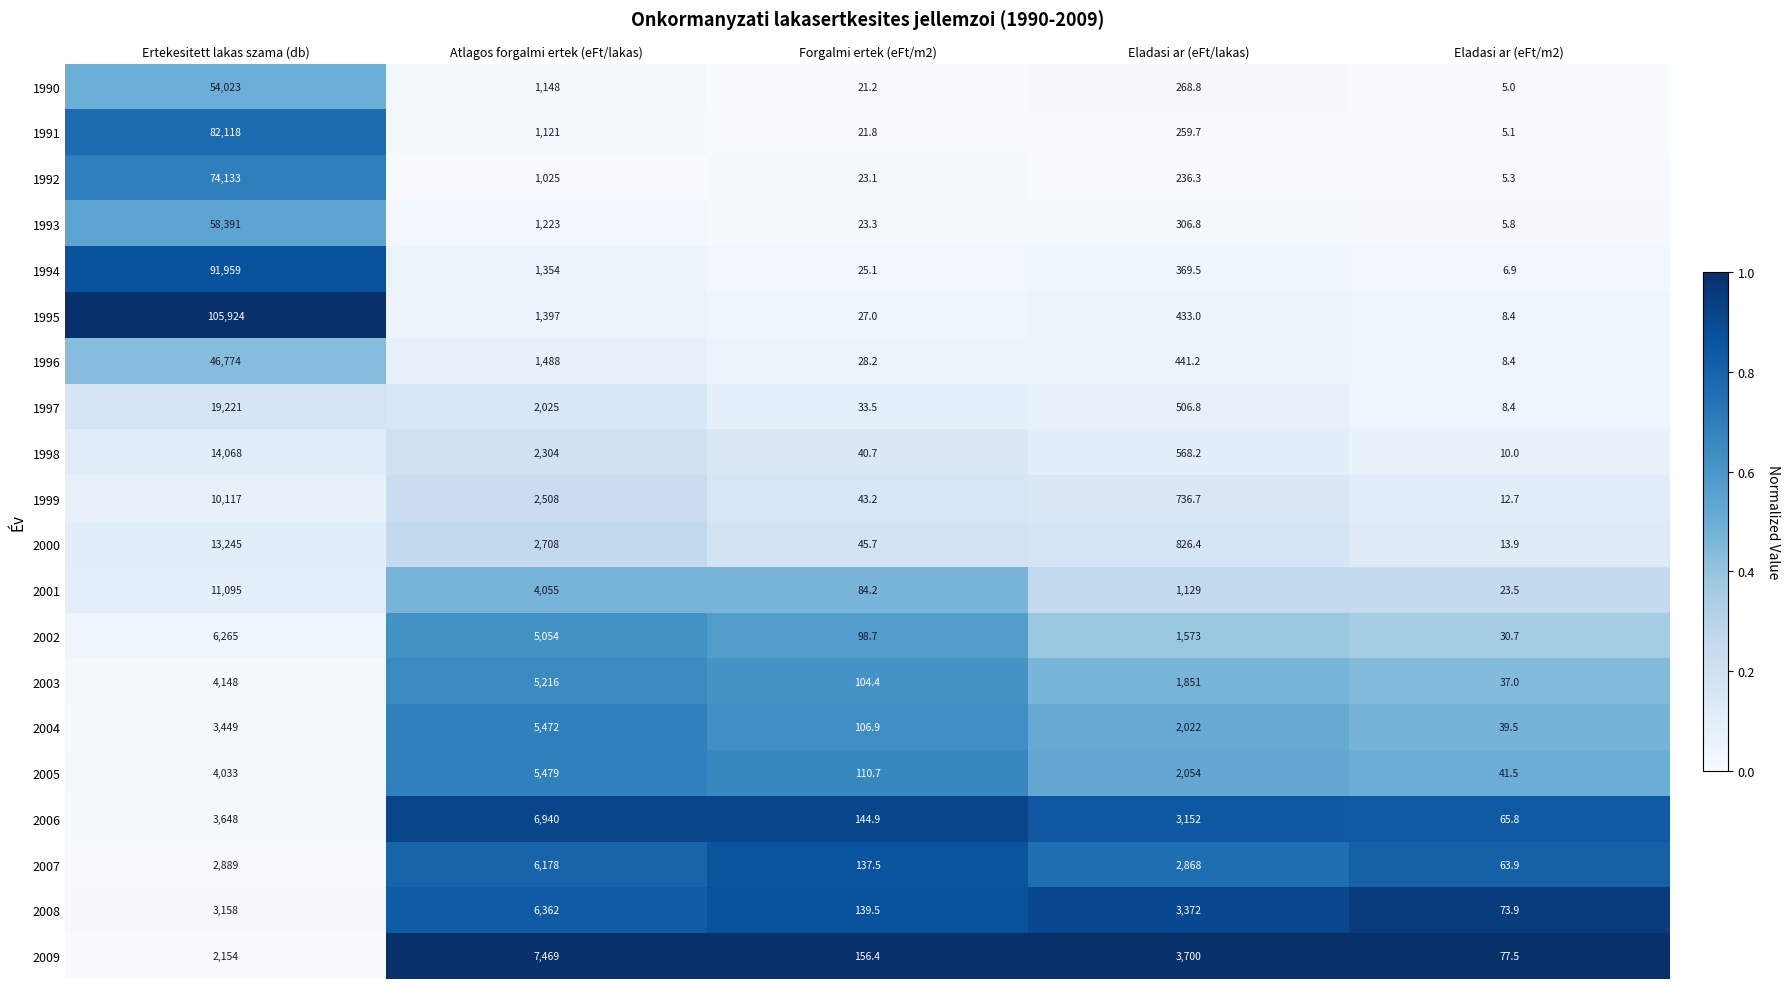

Is it true that 1998 equals 22705.6 at Ertekesitett lakas szama (db)?

False